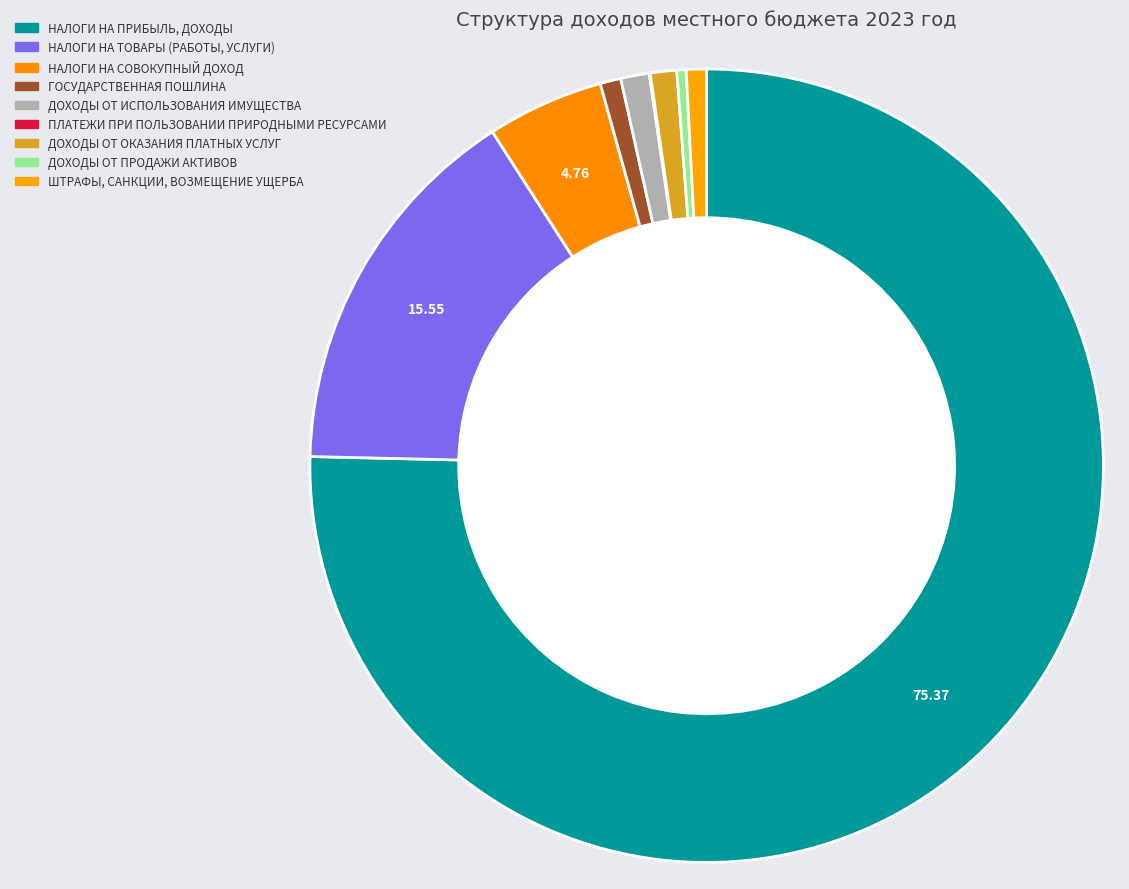

Count the number of slices in the pie.

9